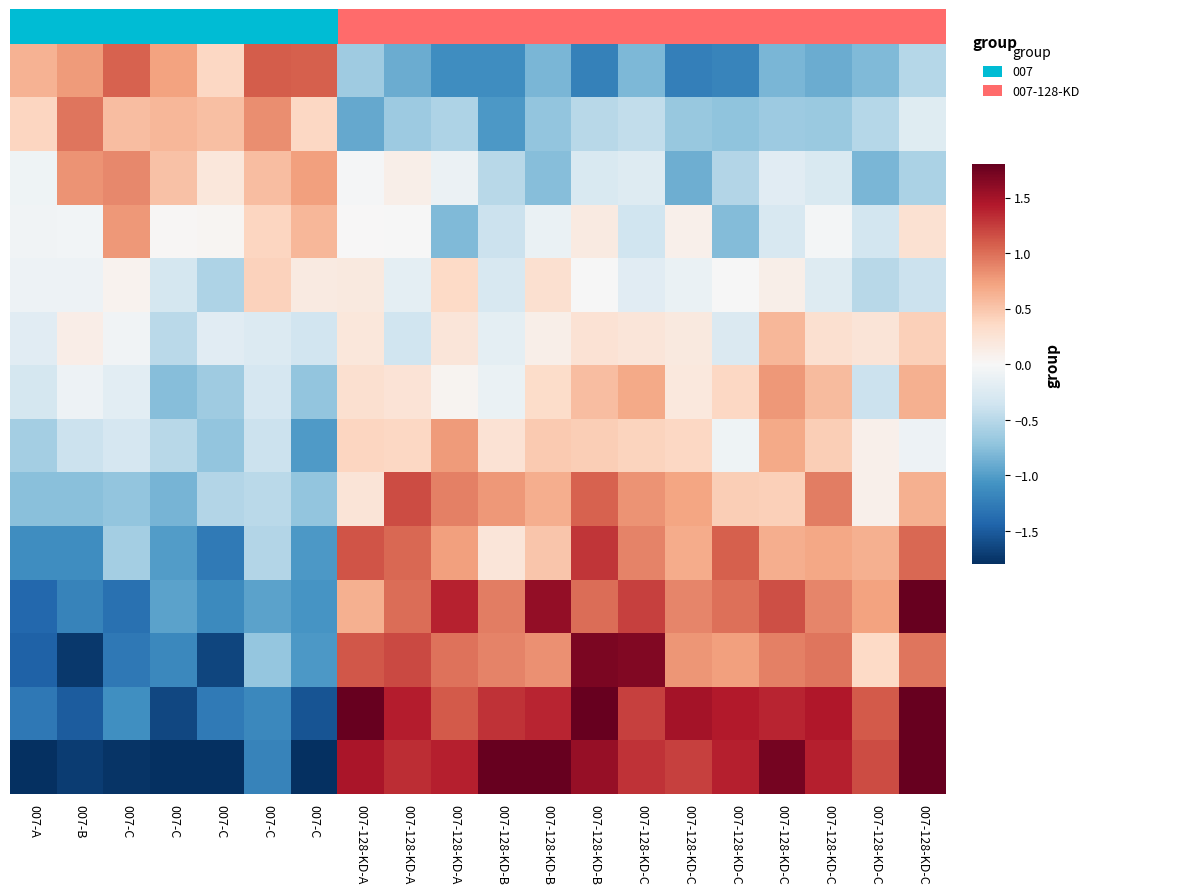

Count the number of data series in this chart.

14